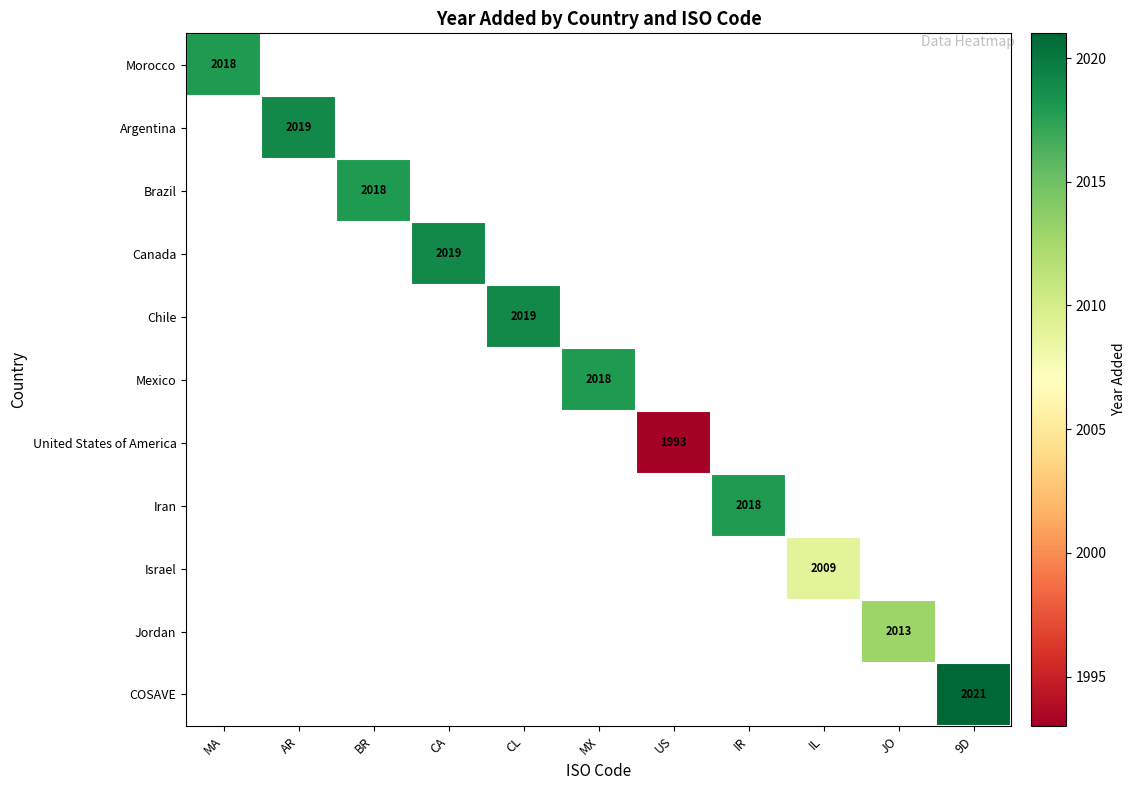

The value of Chile at CL is 2019. True or false?

True